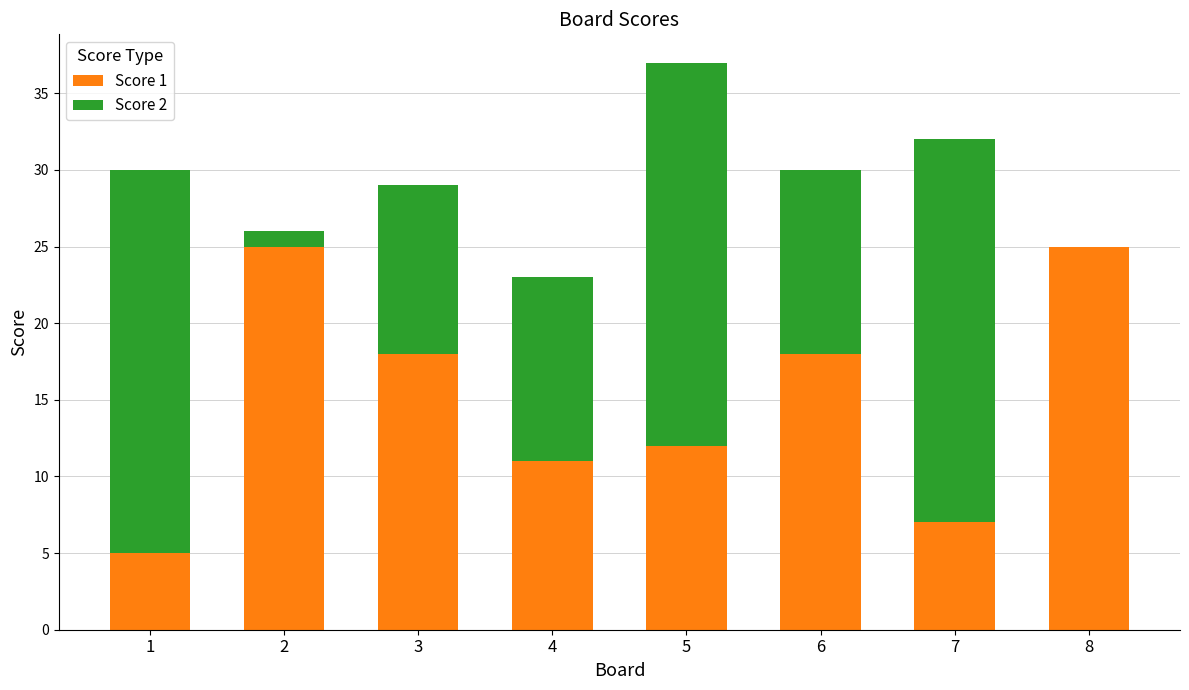

Reading right to left, what are the values for Score 1?

8=25	7=7	6=18	5=12	4=11	3=18	2=25	1=5